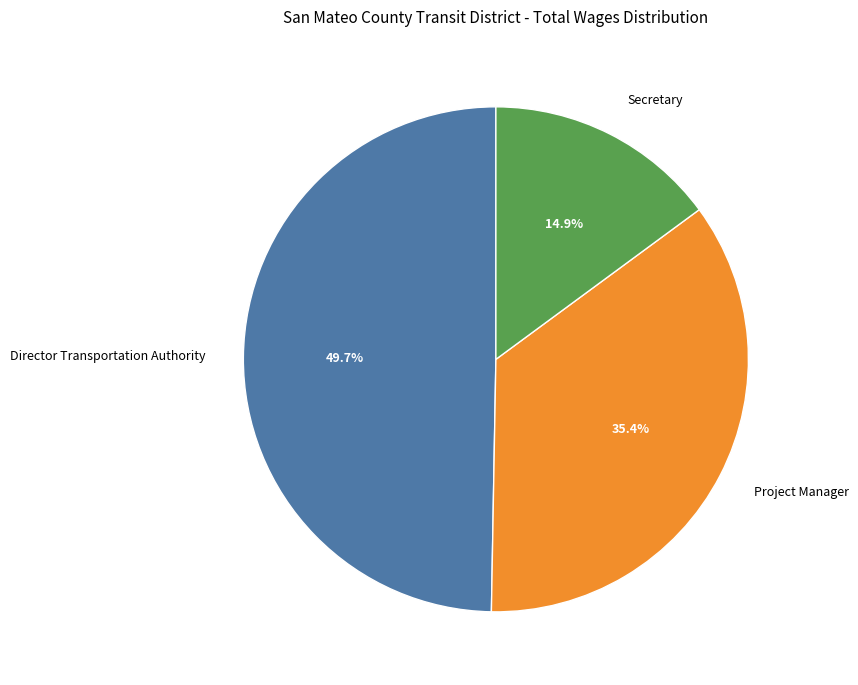

The Director Transportation Authority slice represents 50% of the pie. True or false?

True